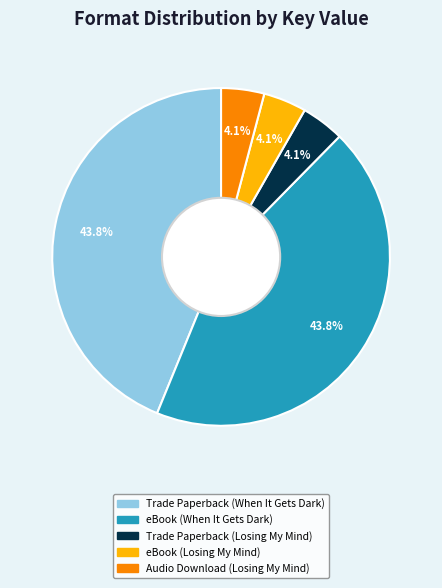

To the nearest percent, what is the difference between the largest and smallest slice percentages?

40%